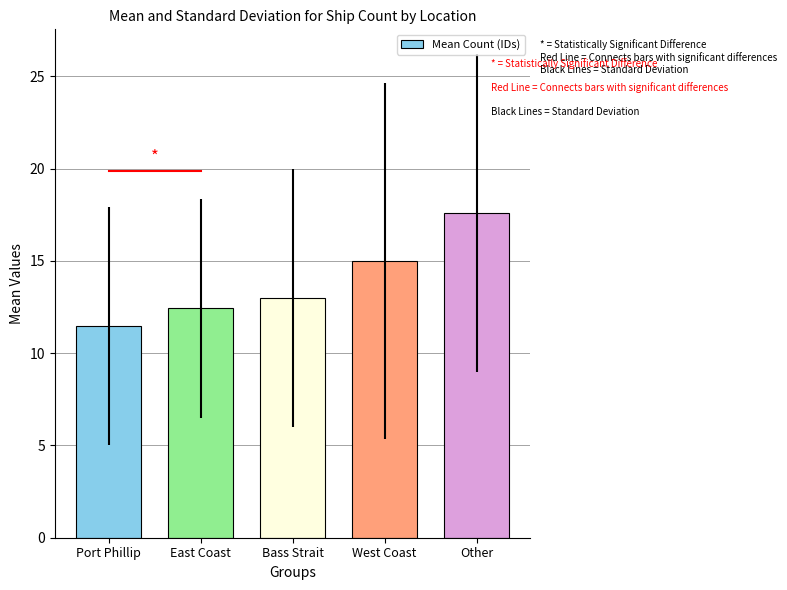

Reading left to right, extract all data points from this chart.

Port Phillip=11.5	East Coast=12.4	Bass Strait=13.0	West Coast=15.0	Other=17.6